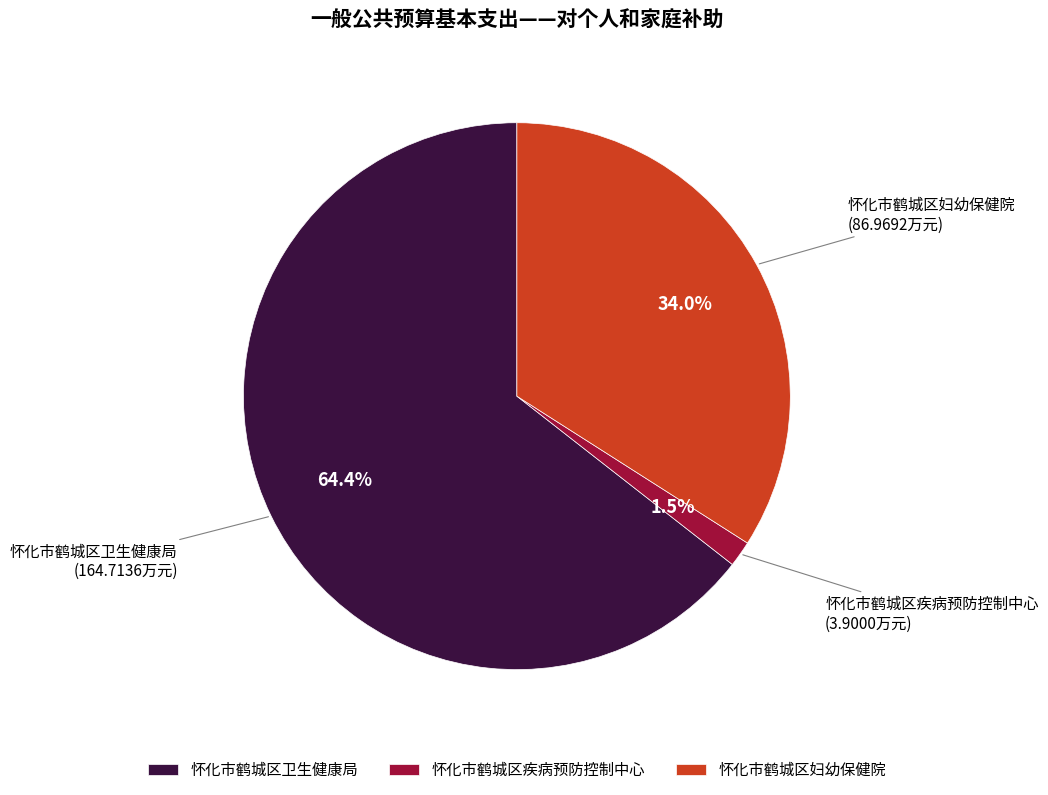

Between 怀化市鹤城区疾病预防控制中心 and 怀化市鹤城区妇幼保健院, which is larger?

怀化市鹤城区妇幼保健院